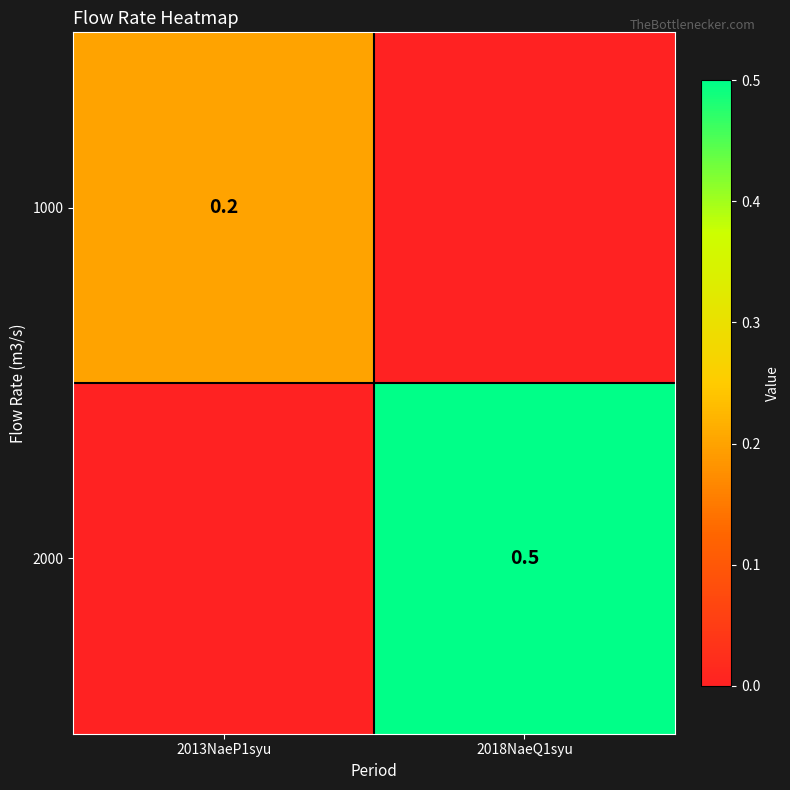

True or false: 2000 has a value of 0.8 at 2018NaeQ1syu.

False